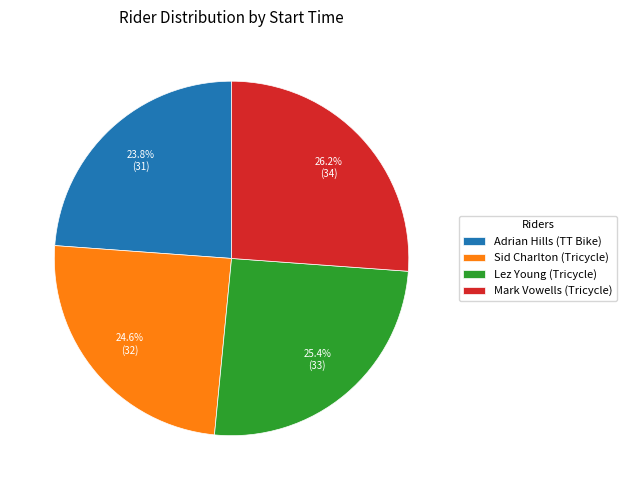

Between Lez Young (Tricycle) and Sid Charlton (Tricycle), which is larger?

Lez Young (Tricycle)